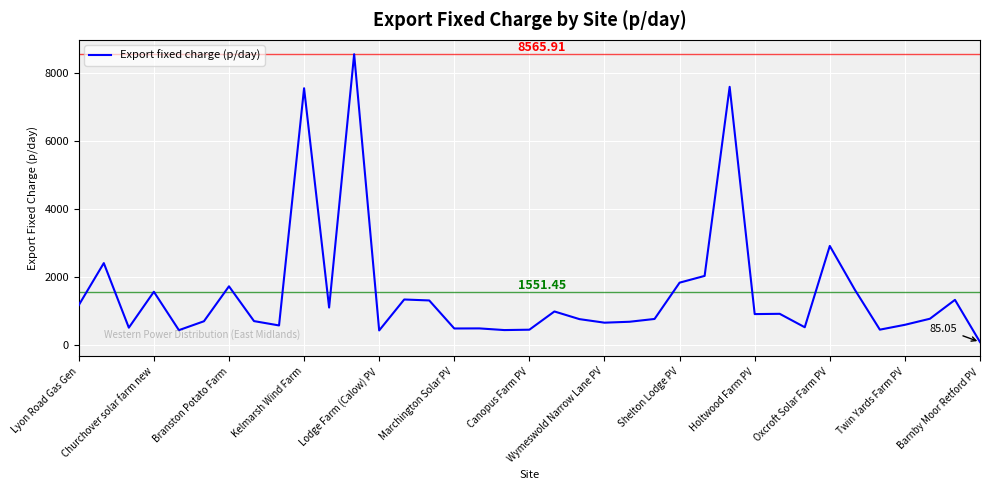

What is the difference between the maximum and second lowest values?

8138.7